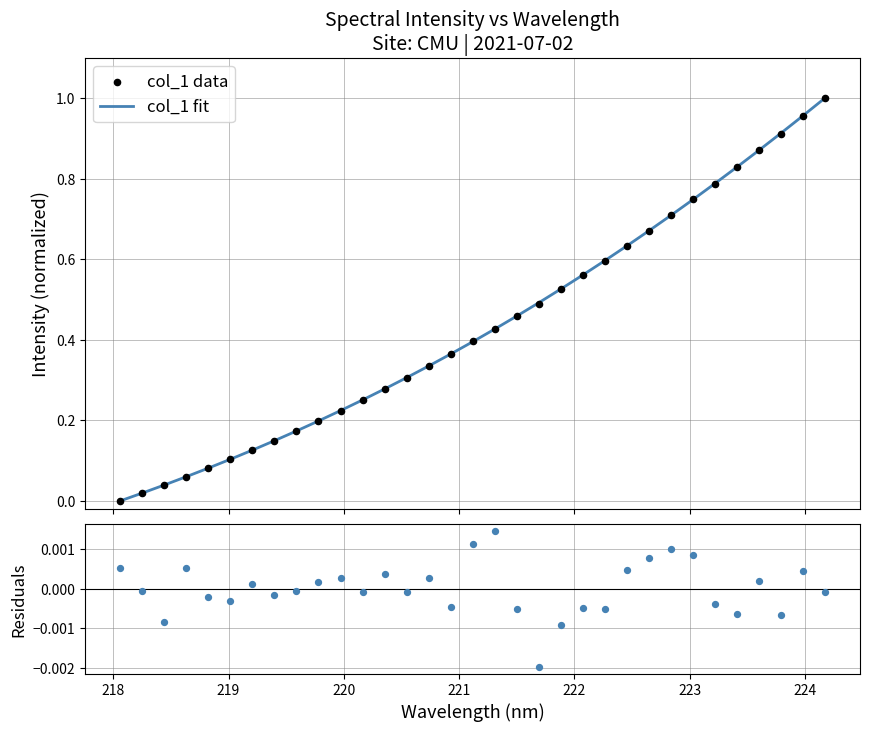

Which series reaches the maximum Y coordinate?

col_1 fit